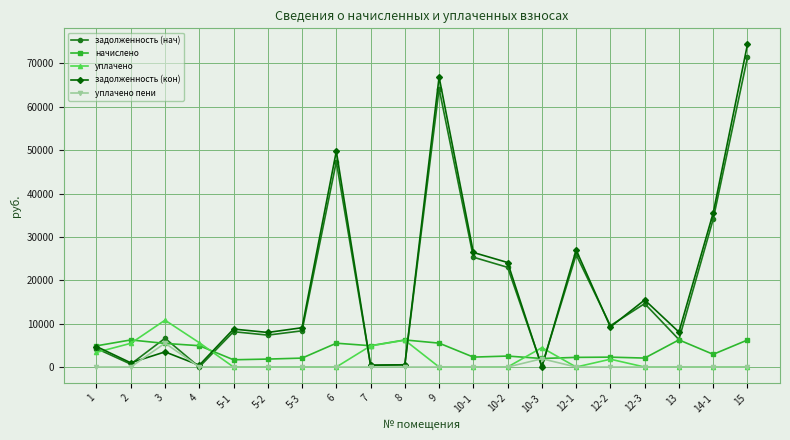

Which series has the largest range (max minus min)?

задолженность (кон)